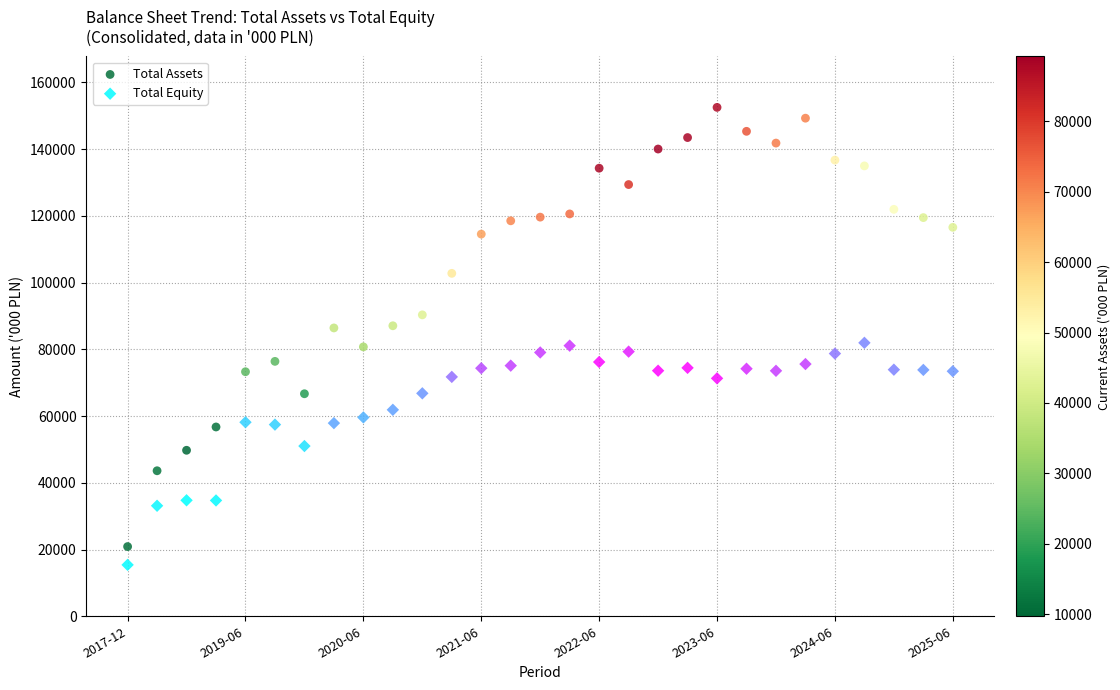

Across all data points, what is the range of Y values (max minus min)?

137119.0